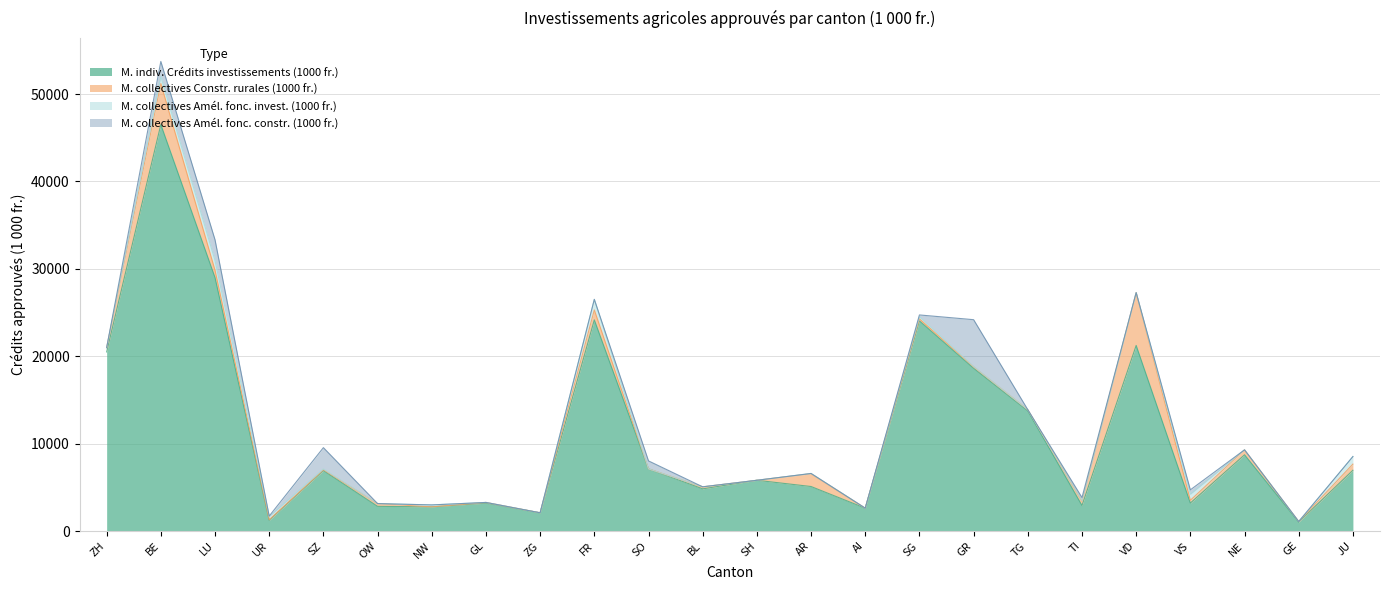

Which series has the widest spread of values?

M. indiv. Crédits investissements (1000 fr.)